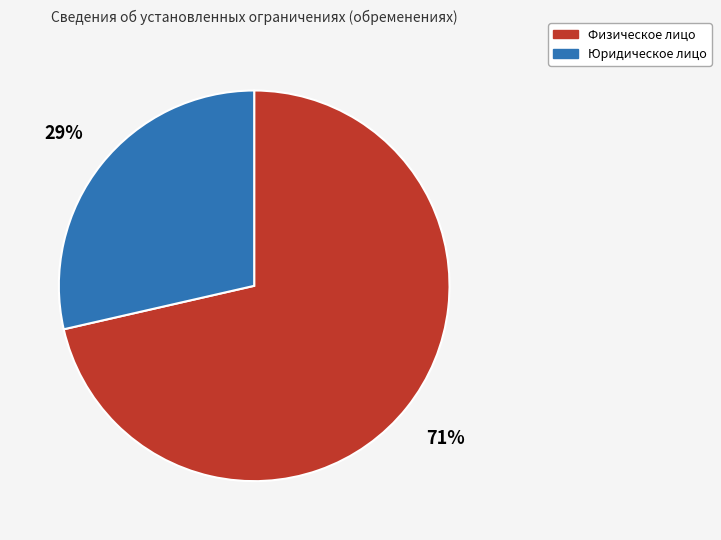

Combined, do Юридическое лицо and Физическое лицо account for over 50%?

Yes